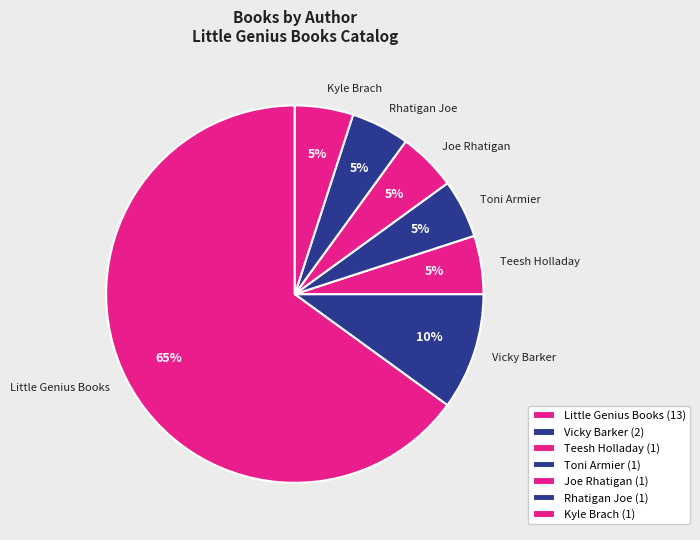

Do Teesh Holladay and Kyle Brach together represent more than half of the pie?

No